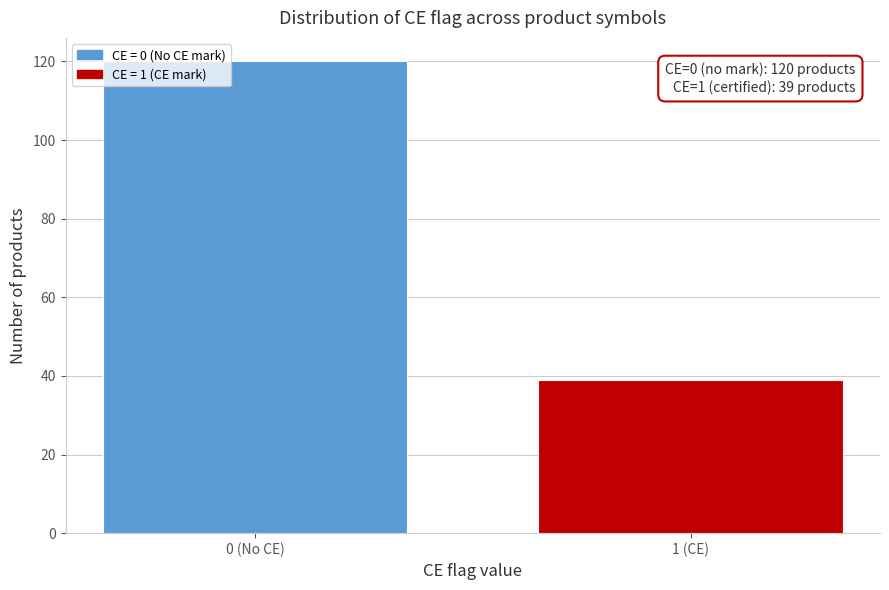

Reading right to left, list all the values displayed in this chart.

1 (CE)=39	0 (No CE)=120